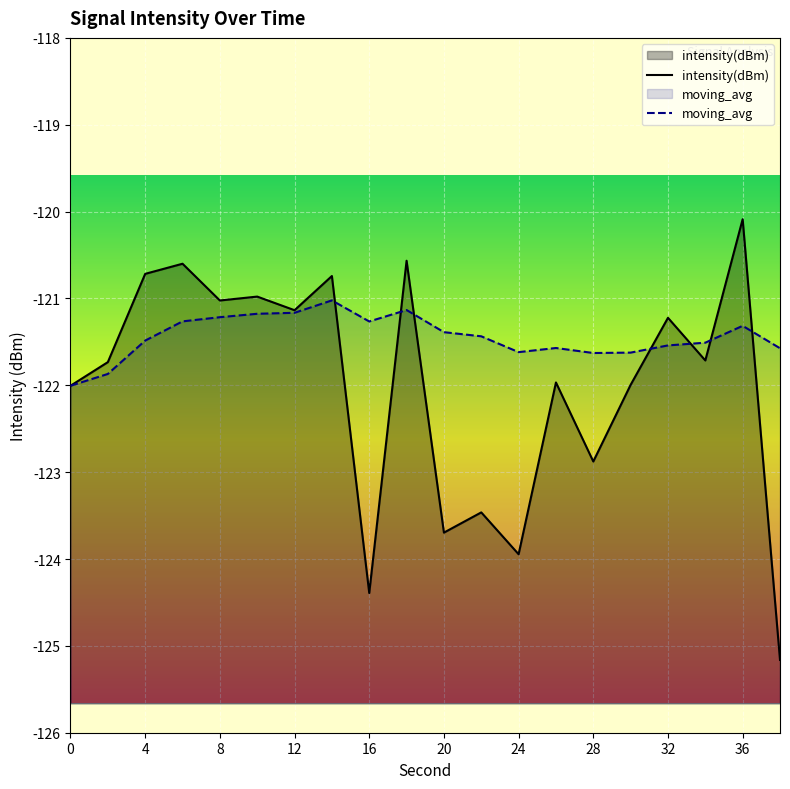

The value of intensity(dBm) at 12 is -38.0. True or false?

False